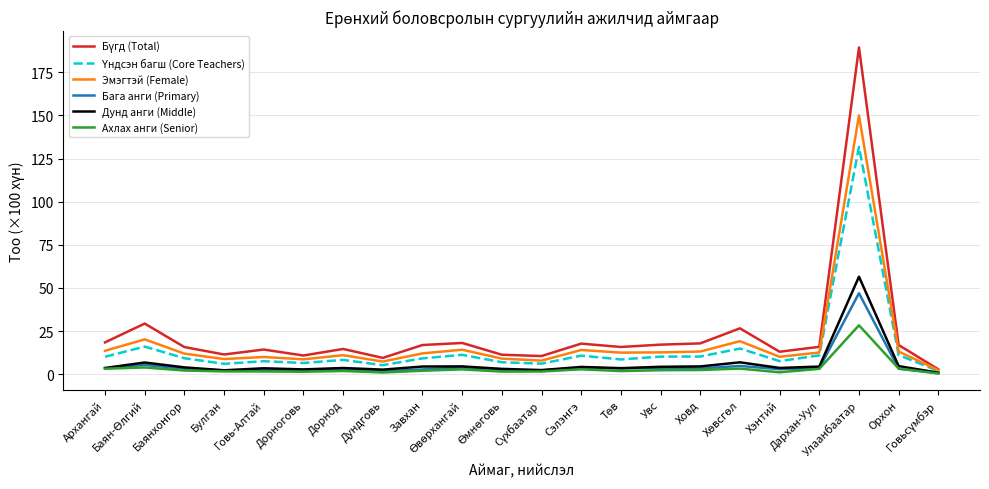

What is the highest value of the Эмэгтэй (Female) series?

150.1